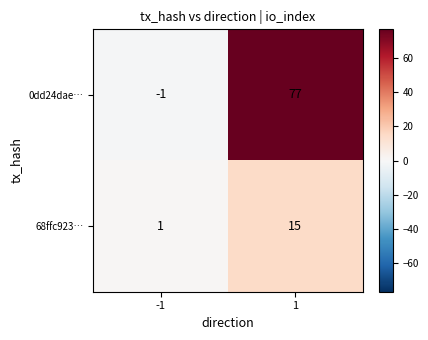

At which category is the sum across all series the highest?

1